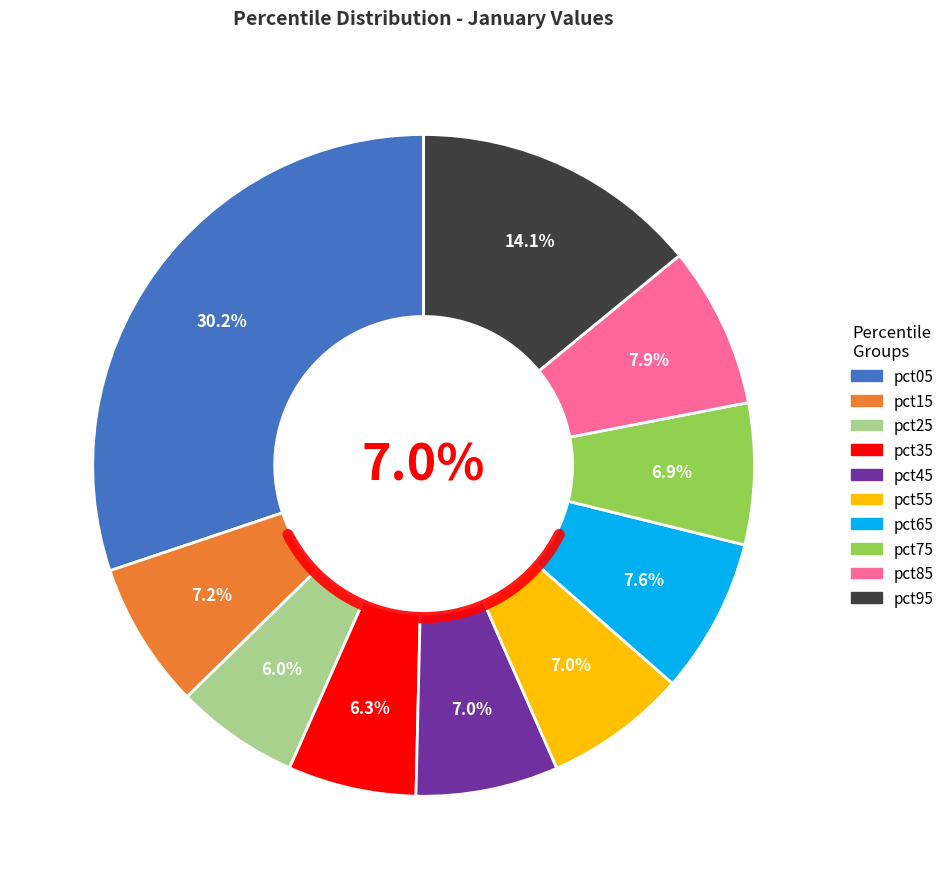

Is it true that pct75 is 19% of the pie?

False